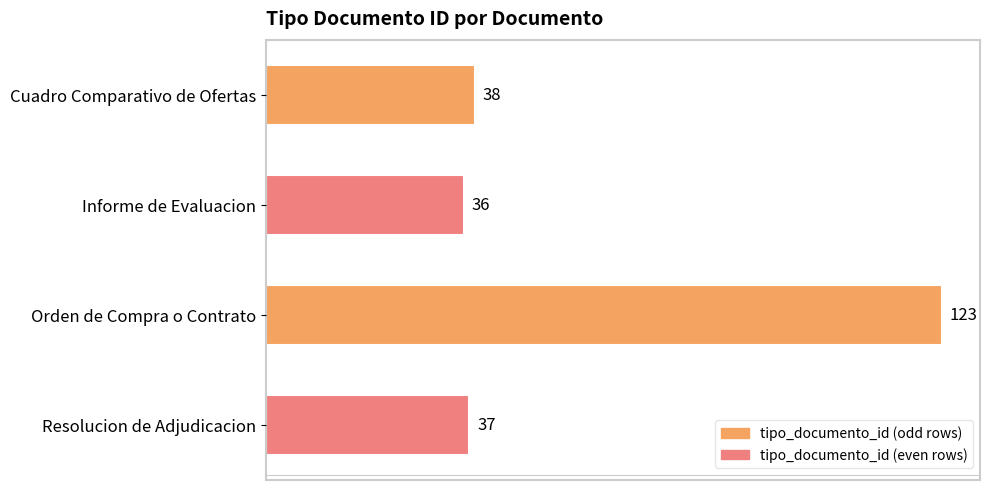

What is the minimum value shown in the chart?

36